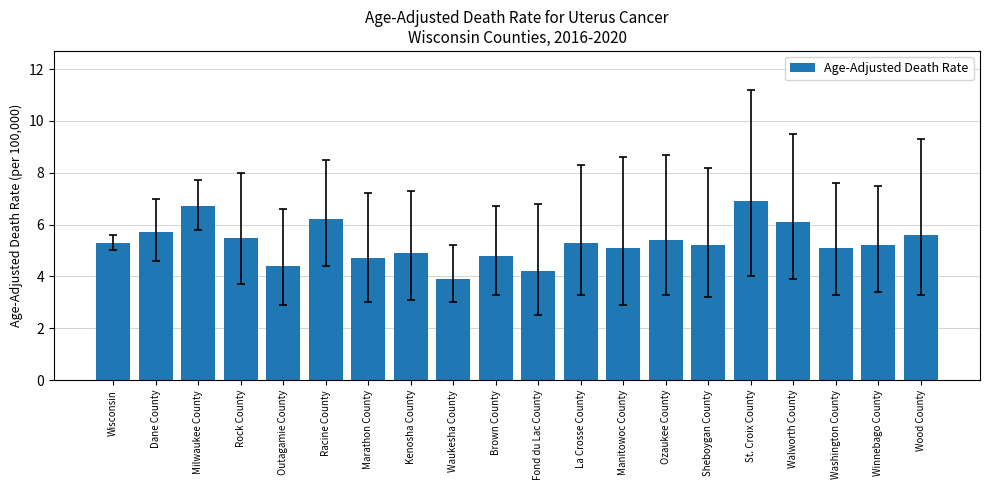

Reading left to right, what are all the values shown in this chart?

Wisconsin=5.3	Dane County=5.7	Milwaukee County=6.7	Rock County=5.5	Outagamie County=4.4	Racine County=6.2	Marathon County=4.7	Kenosha County=4.9	Waukesha County=3.9	Brown County=4.8	Fond du Lac County=4.2	La Crosse County=5.3	Manitowoc County=5.1	Ozaukee County=5.4	Sheboygan County=5.2	St. Croix County=6.9	Walworth County=6.1	Washington County=5.1	Winnebago County=5.2	Wood County=5.6